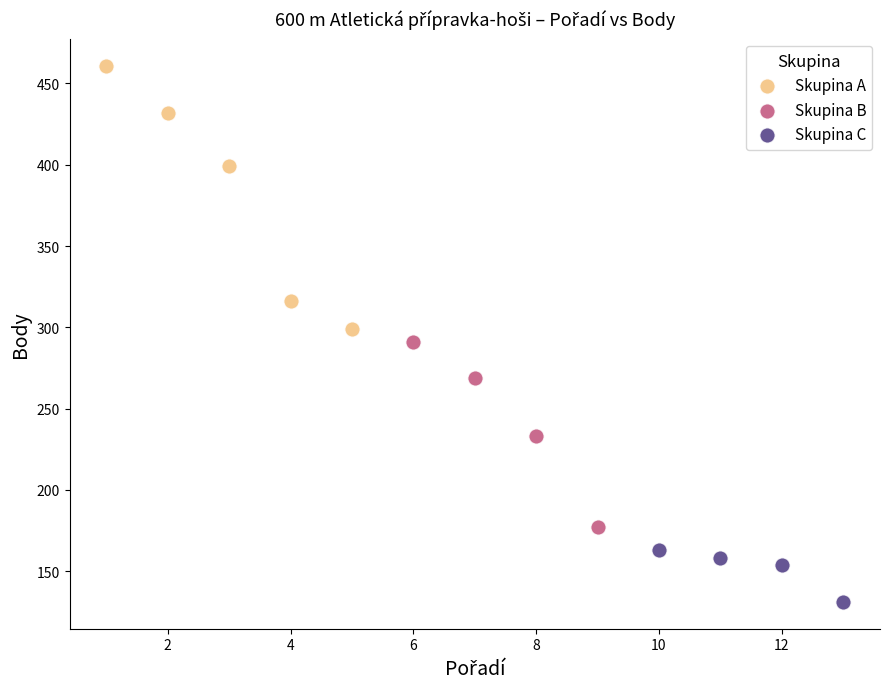

Which series has the widest spread of Y values?

Skupina A